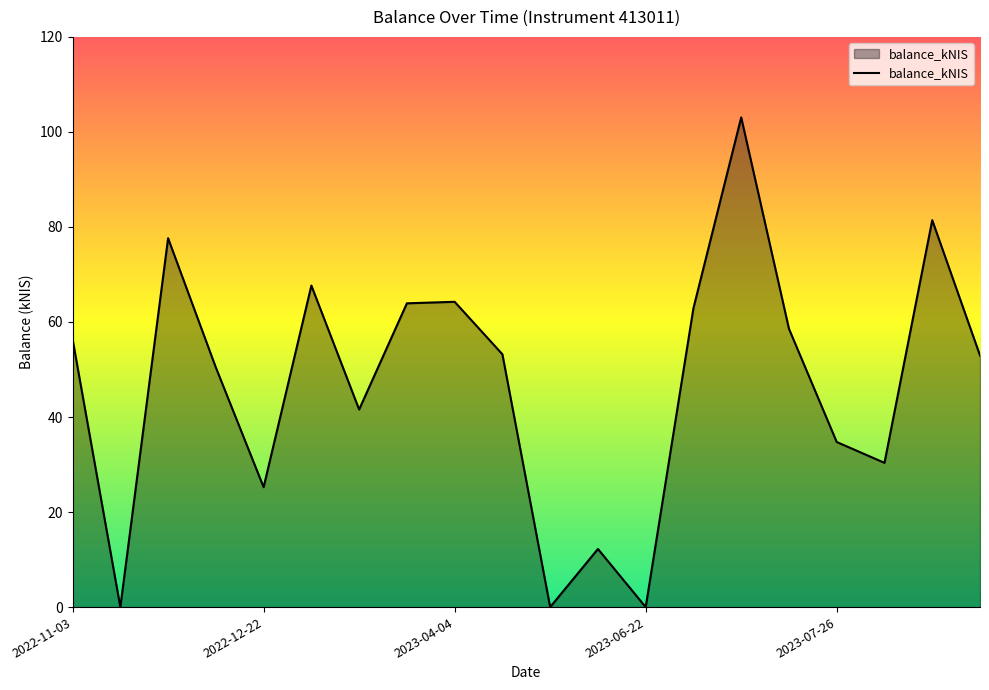

What is the maximum value shown in the chart?

103.1